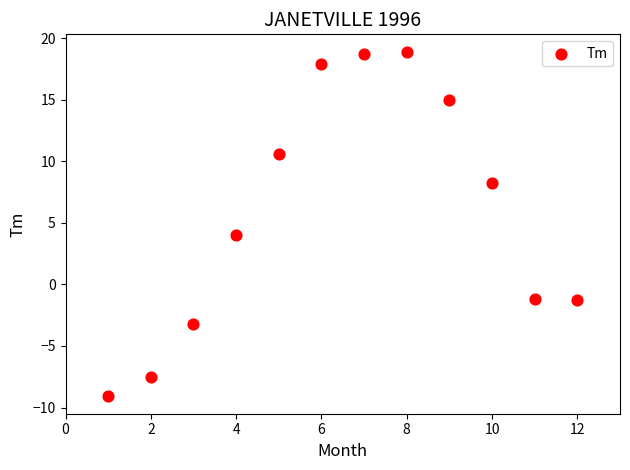

What is the range of X values (max minus min)?

11.0